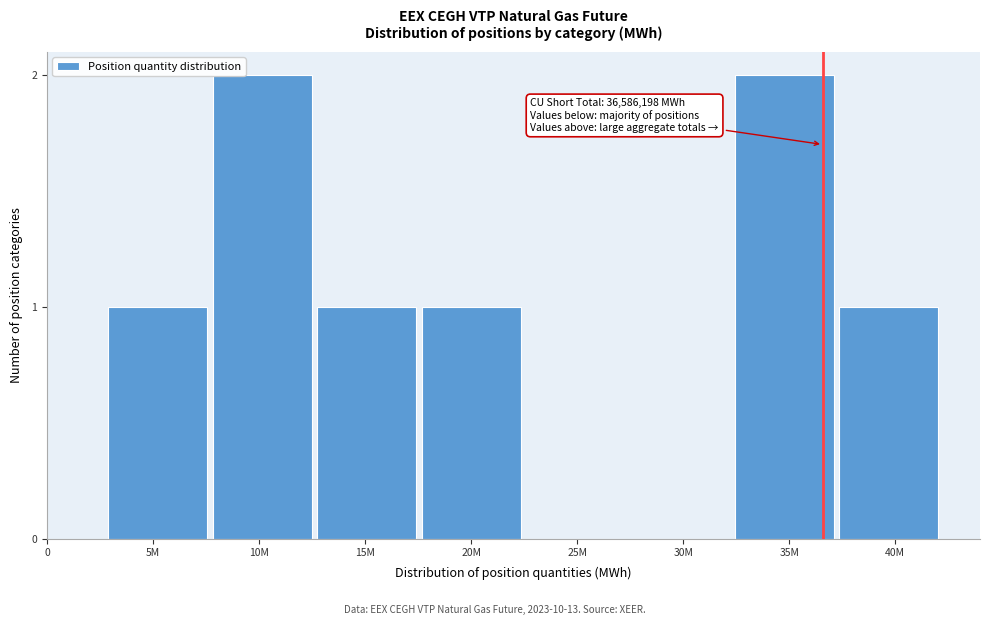

Reading right to left, what are all the values shown in this chart?

40M=1	35M=2	30M=0	25M=0	20M=1	15M=1	10M=2	5M=1